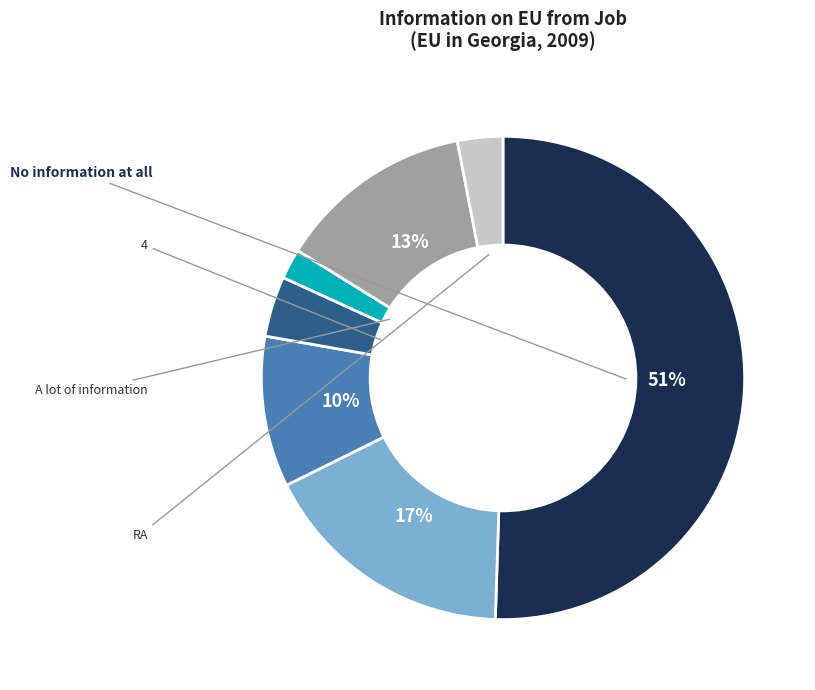

To the nearest percent, what is the average slice percentage?

14%